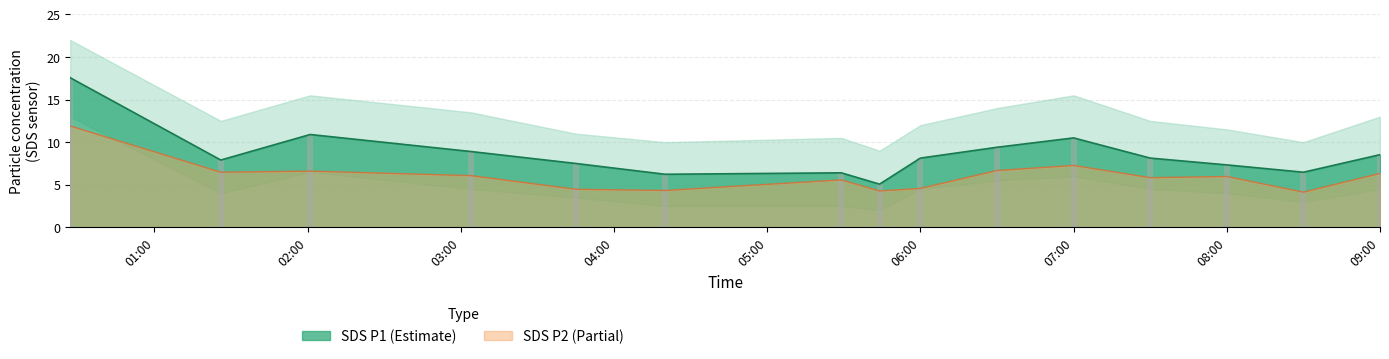

True or false: SDS_P1_upper has a value of 11.1 at 2022/02/04 04:20.

False